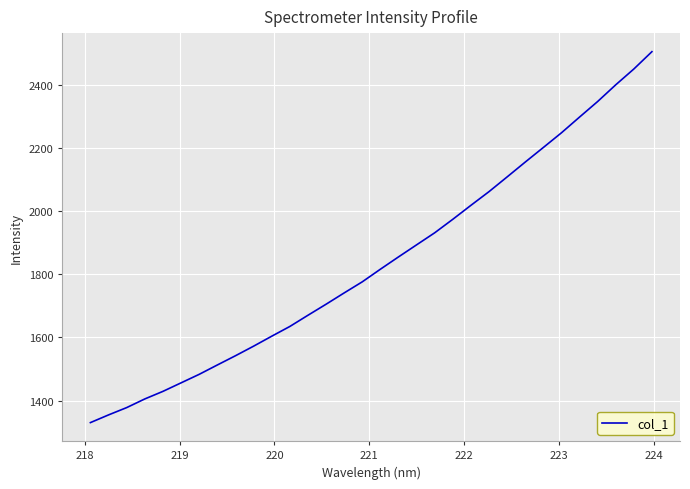

What is the maximum value shown in the chart?

2504.1